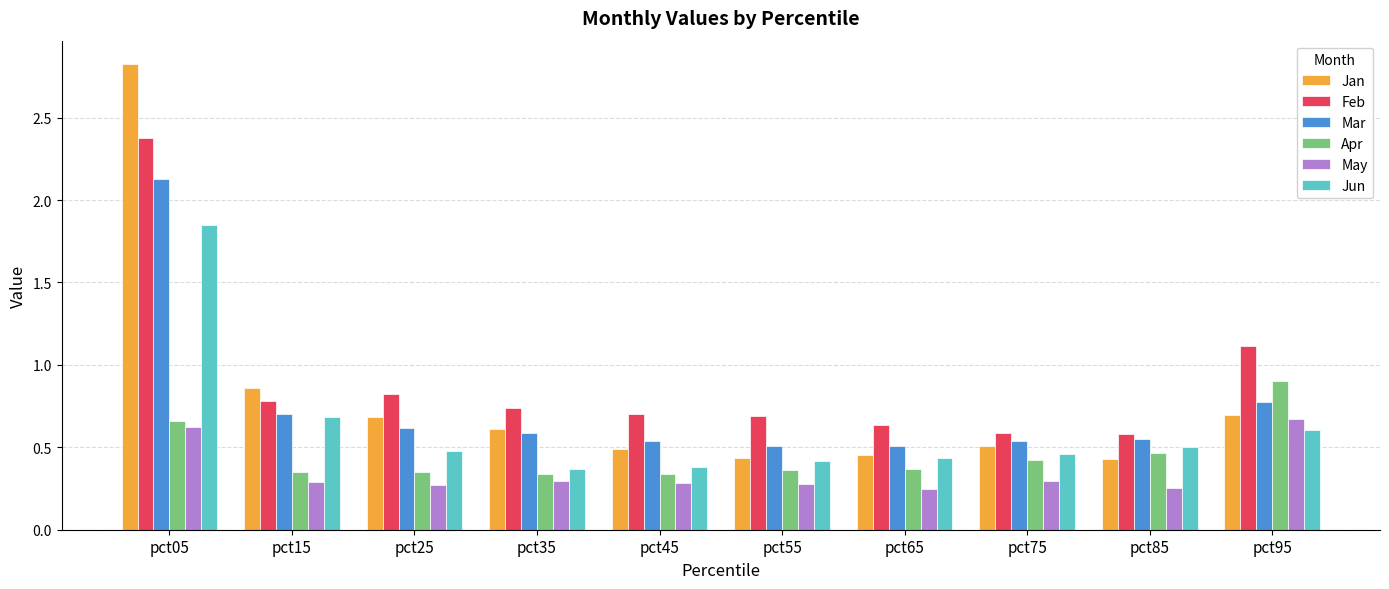

The Feb series shows 0.7 at pct55. True or false?

True